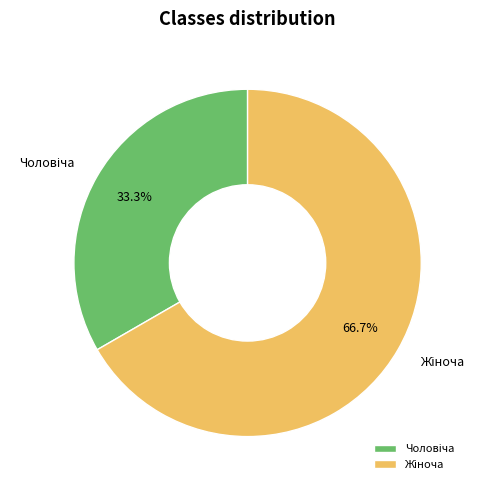

Is there any slice that represents more than half of the pie?

Yes